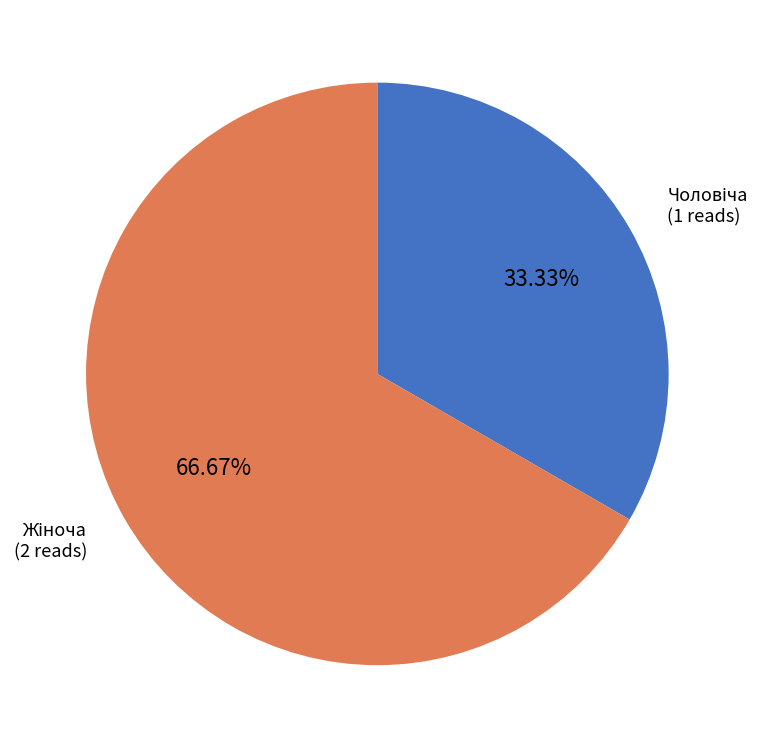

Is there any slice that represents more than half of the pie?

Yes